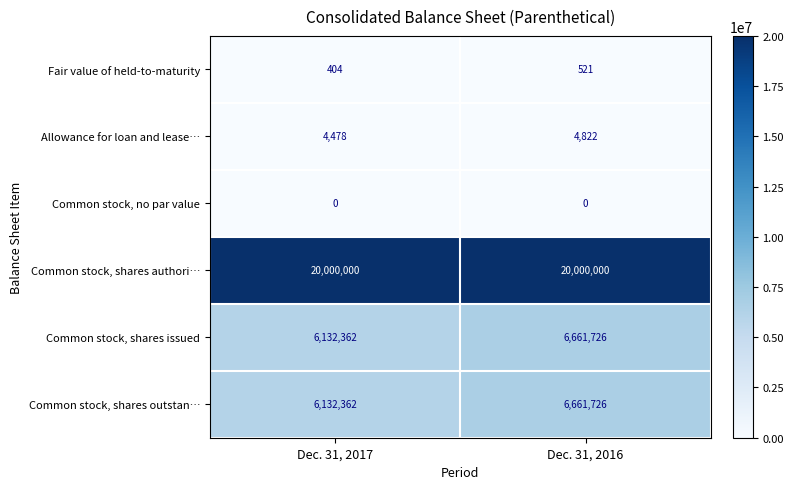

The Fair value of held-to-maturity series shows 196 at Dec. 31, 2016. True or false?

False